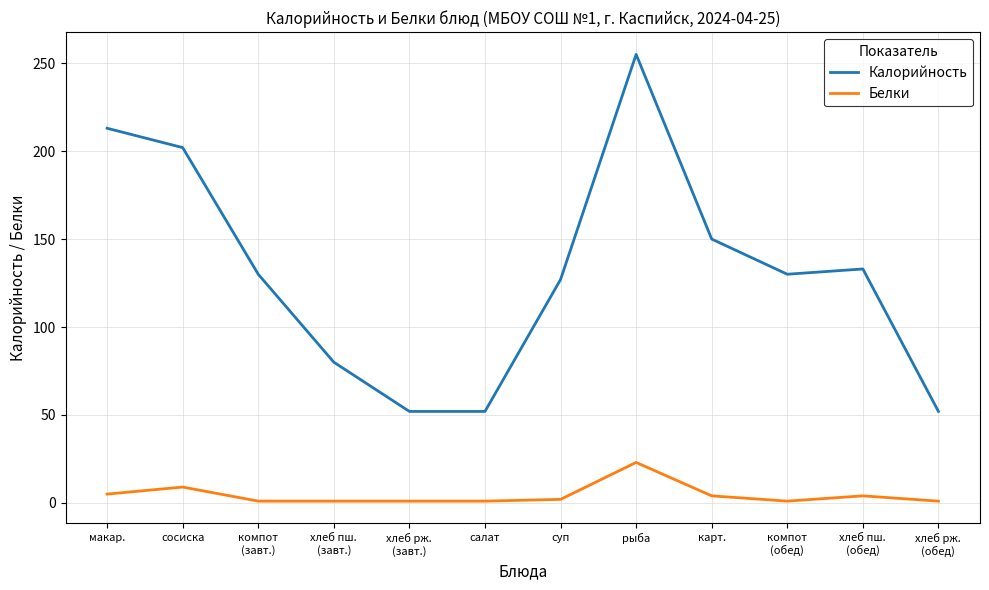

How many interior local peaks does the Калорийность series have?

2